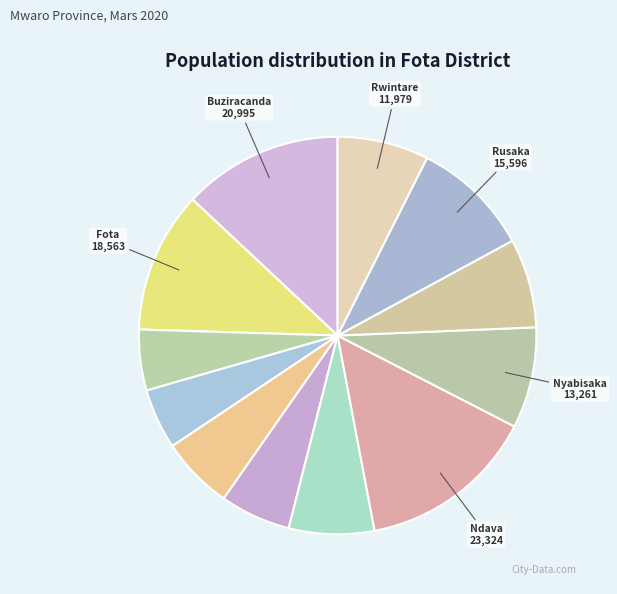

To the nearest percent, what is the difference between the largest and smallest slice percentages?

10%